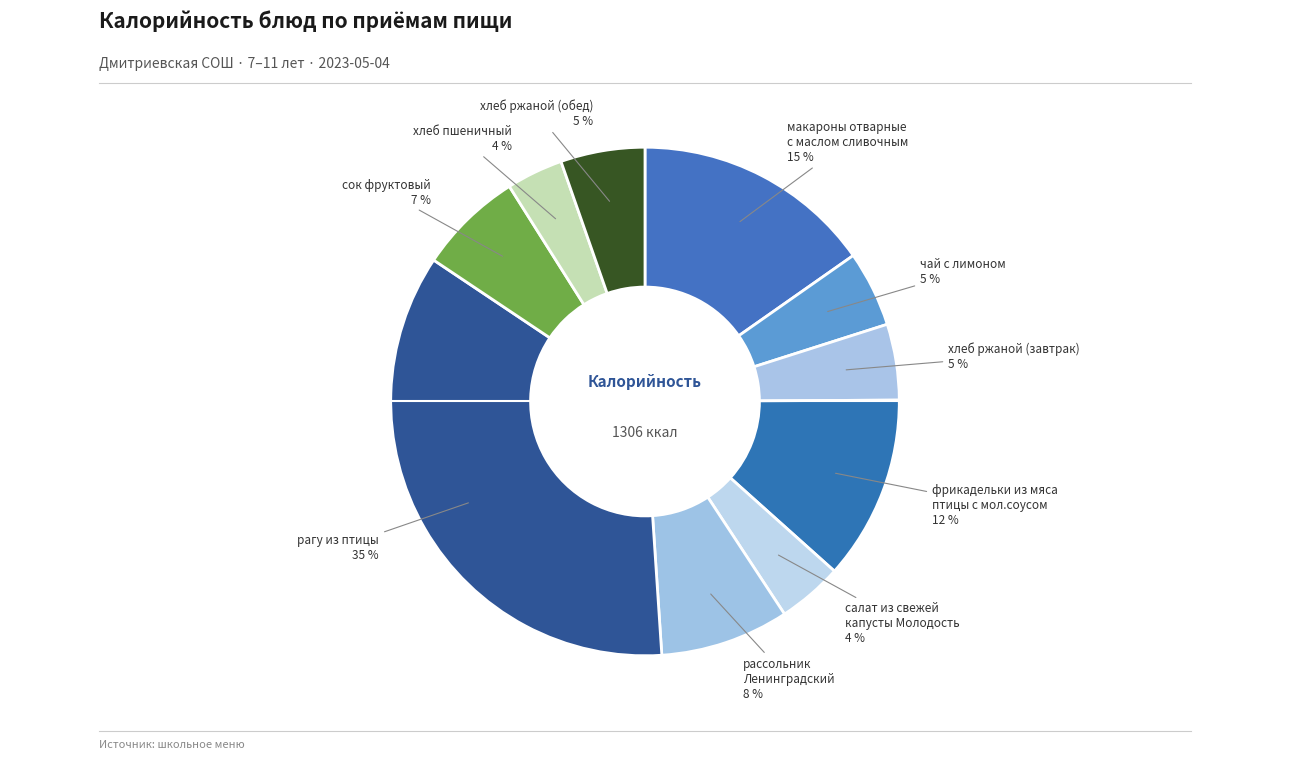

How many slices are in this pie chart?

10